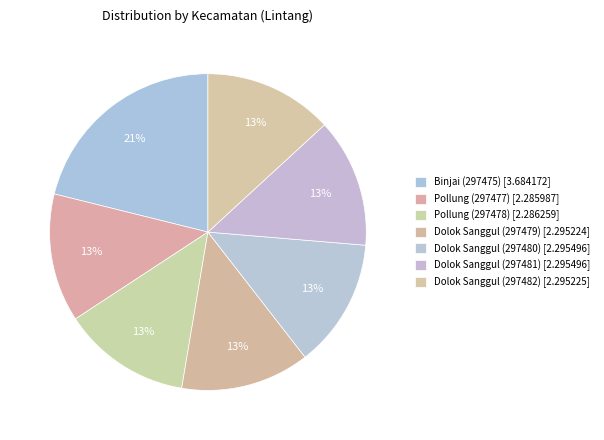

Count the number of slices in the pie.

7